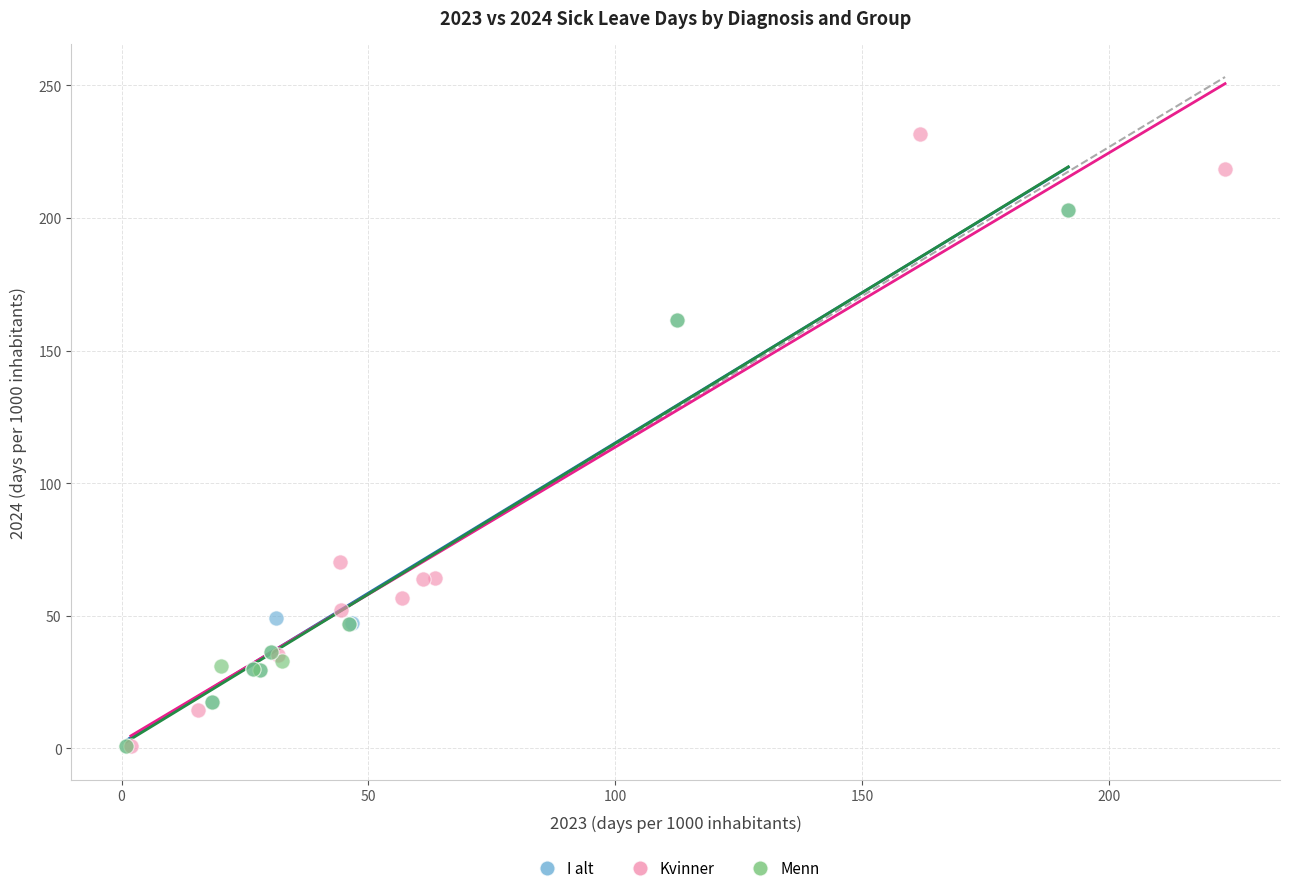

Which series reaches the maximum Y coordinate?

Kvinner